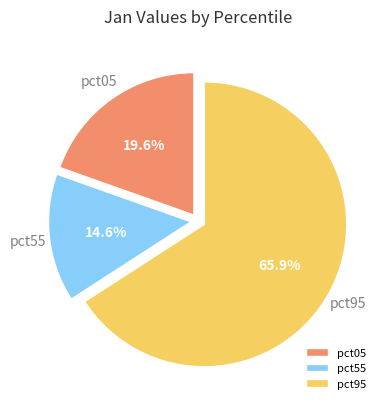

How many segments does this pie chart have?

3